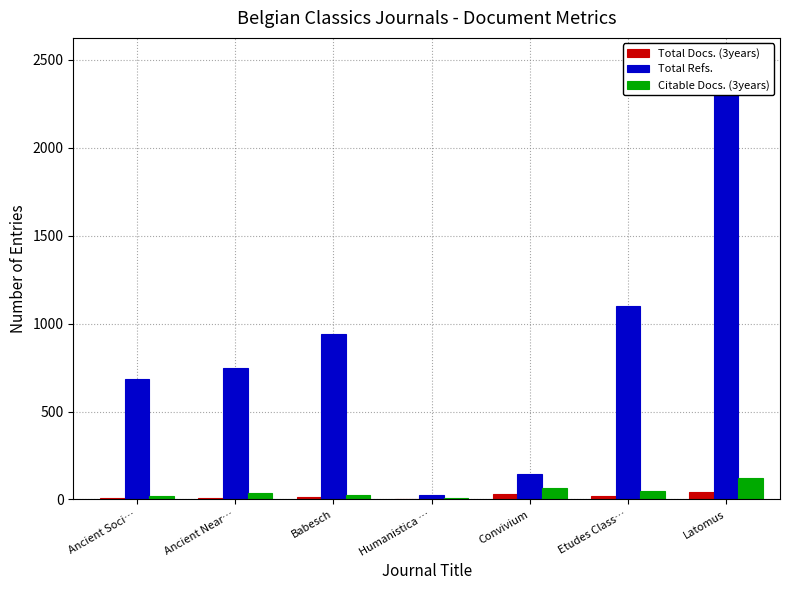

What is the difference between the Total Docs. (3years) values at Babesch and Latomus?

30